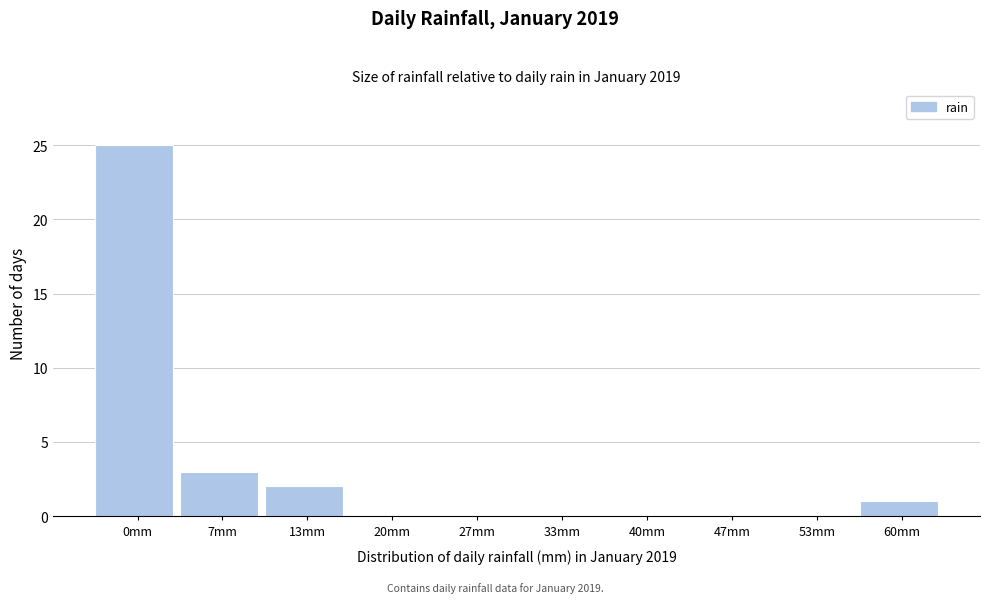

Reading left to right, transcribe all the data shown in this chart.

0mm=25	7mm=3	13mm=2	20mm=0	27mm=0	33mm=0	40mm=0	47mm=0	53mm=0	60mm=1